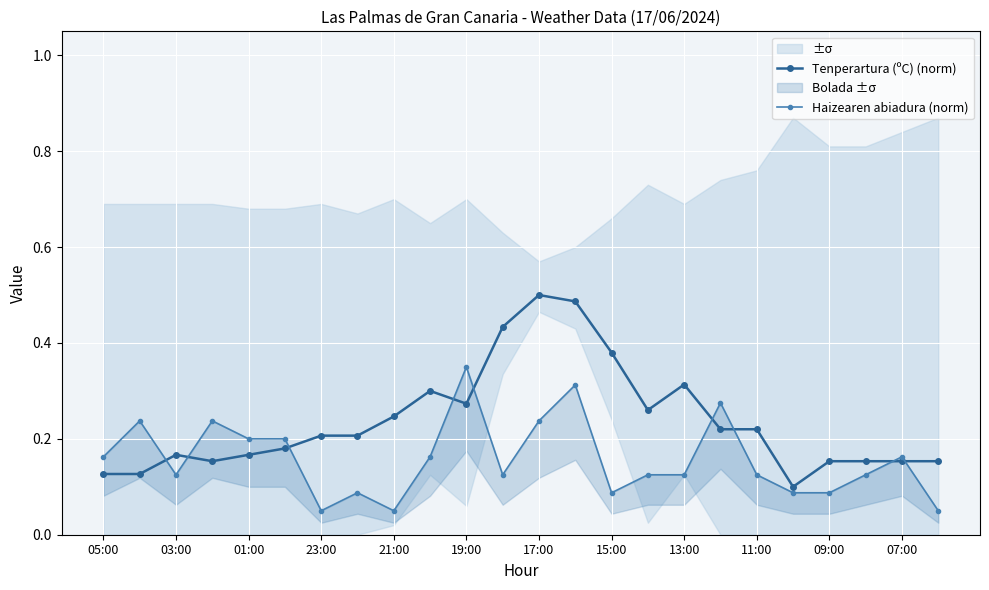

What is the sum of all Haizearen abiadura (norm) values?

3.8